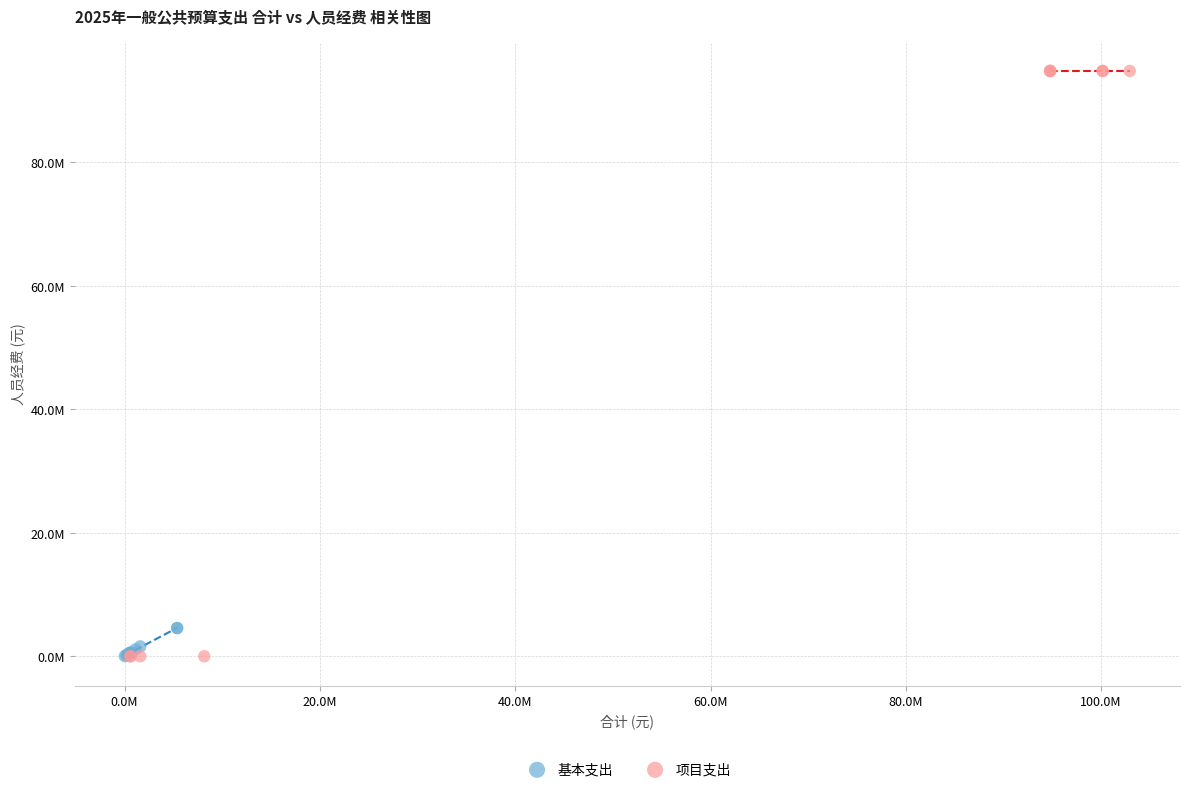

Which series contains the highest Y value?

项目支出